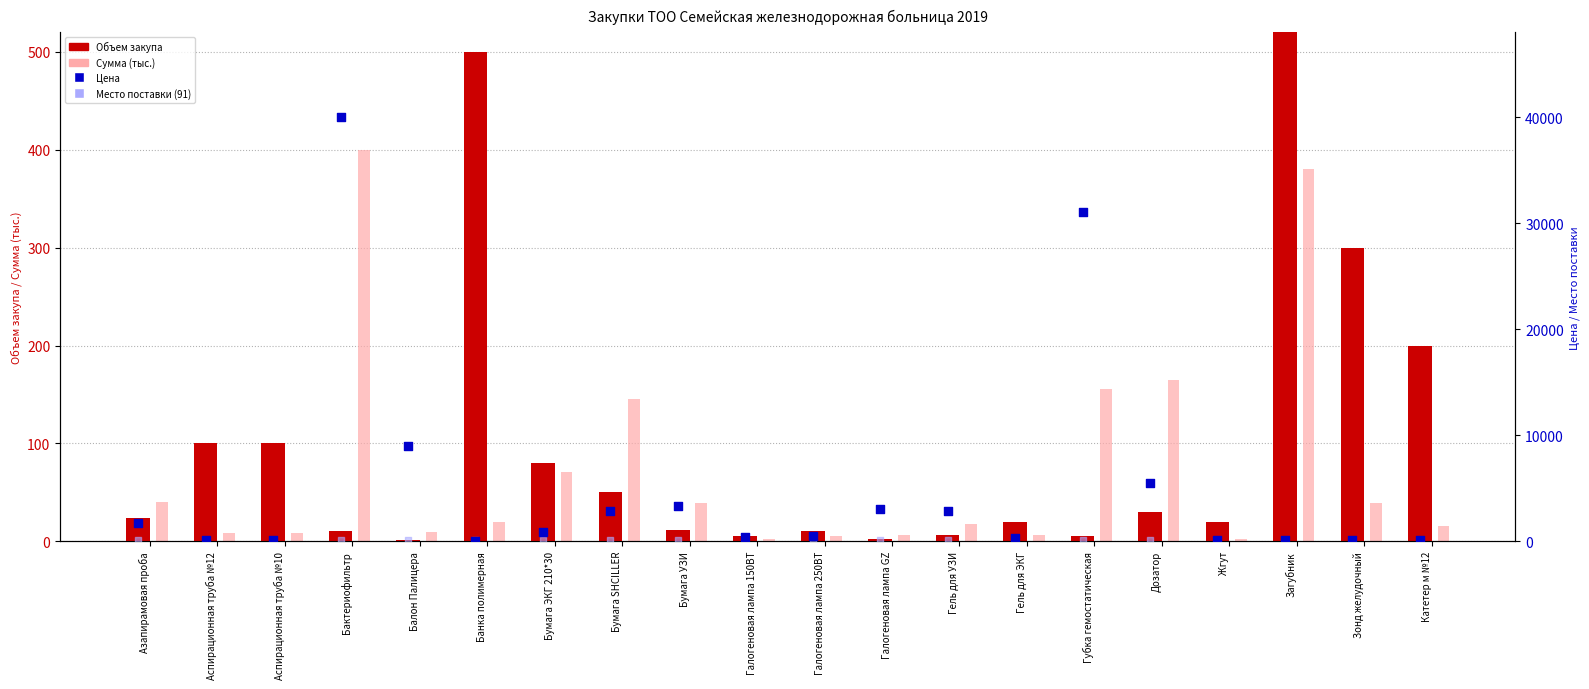

What are all the series names shown in the legend?

Объем закупа, Сумма (тыс.), Цена, Место поставки (91)